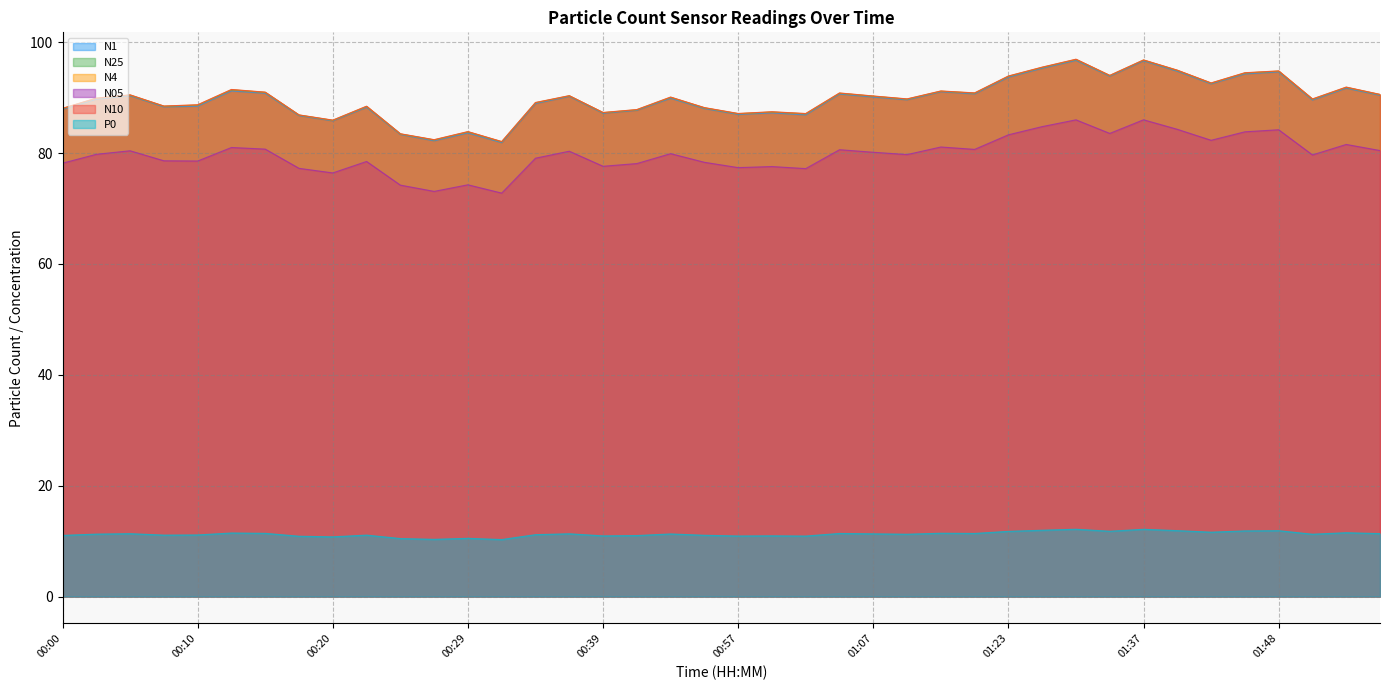

At which category is the sum across all series the highest?

01:31